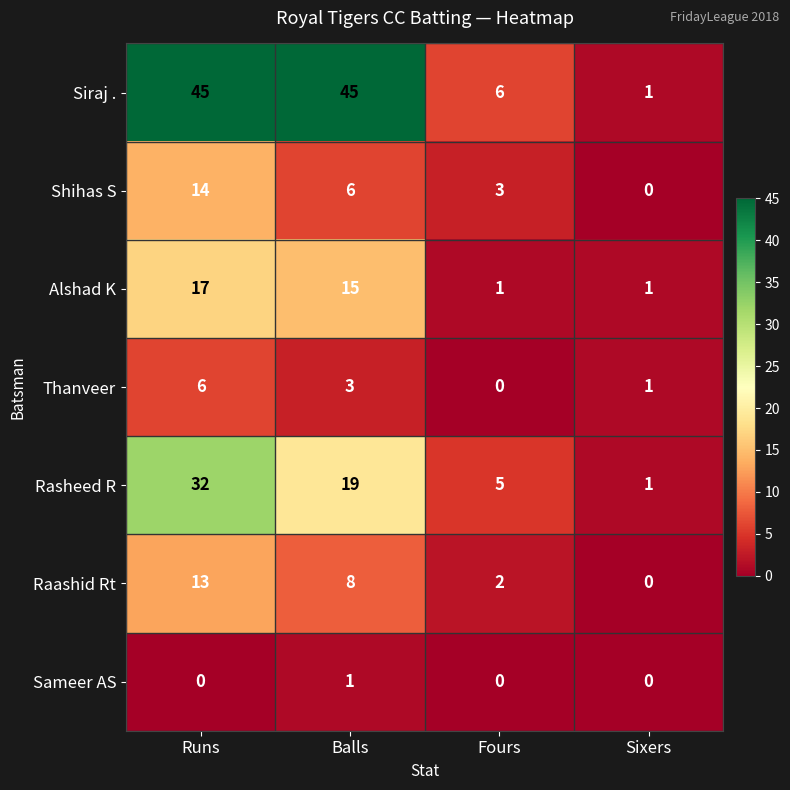

The Thanveer series shows 1 at Runs. True or false?

False